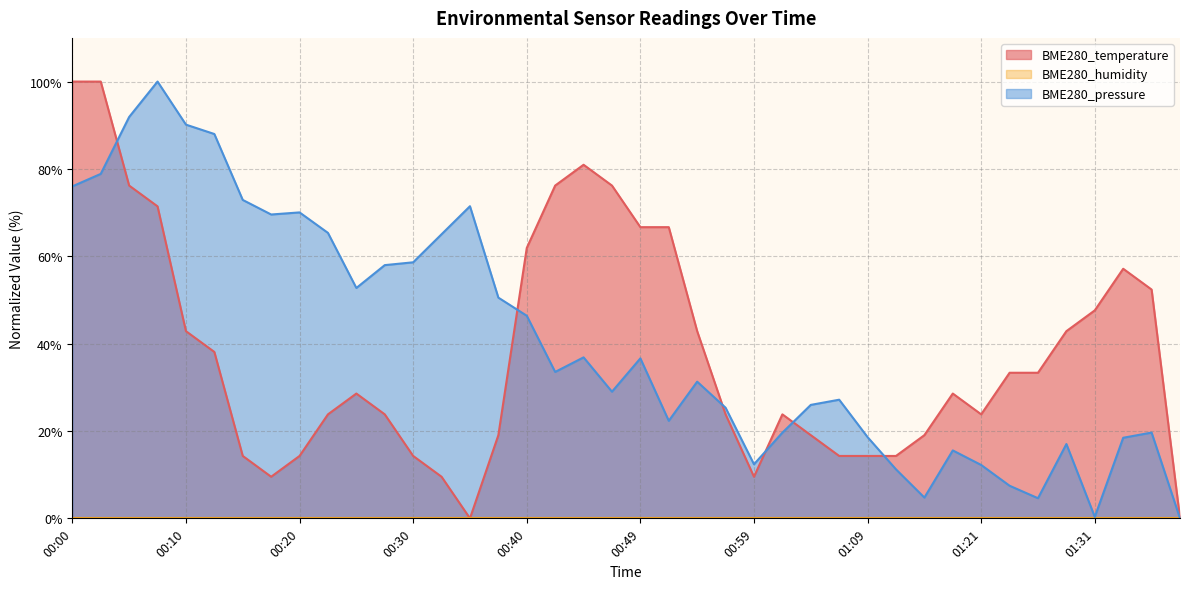

In BME280_pressure, how many points are higher than both neighbors (excluding endpoints)?

10